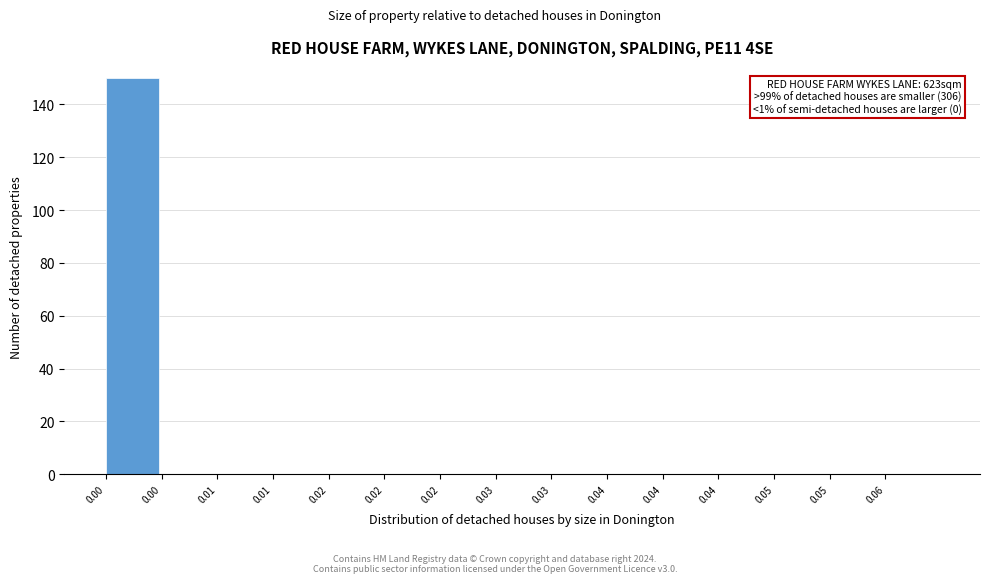

Are the bars horizontal?

No